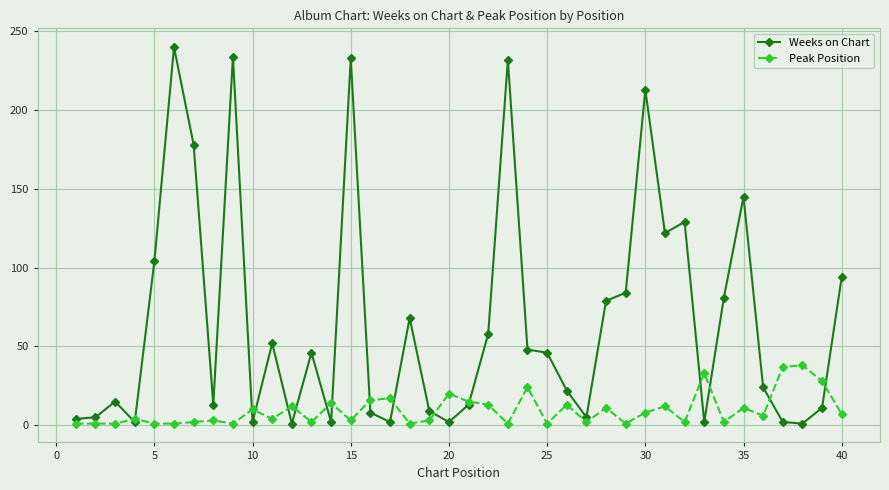

What is the difference between the maximum and second lowest values in the Weeks on Chart series?

239